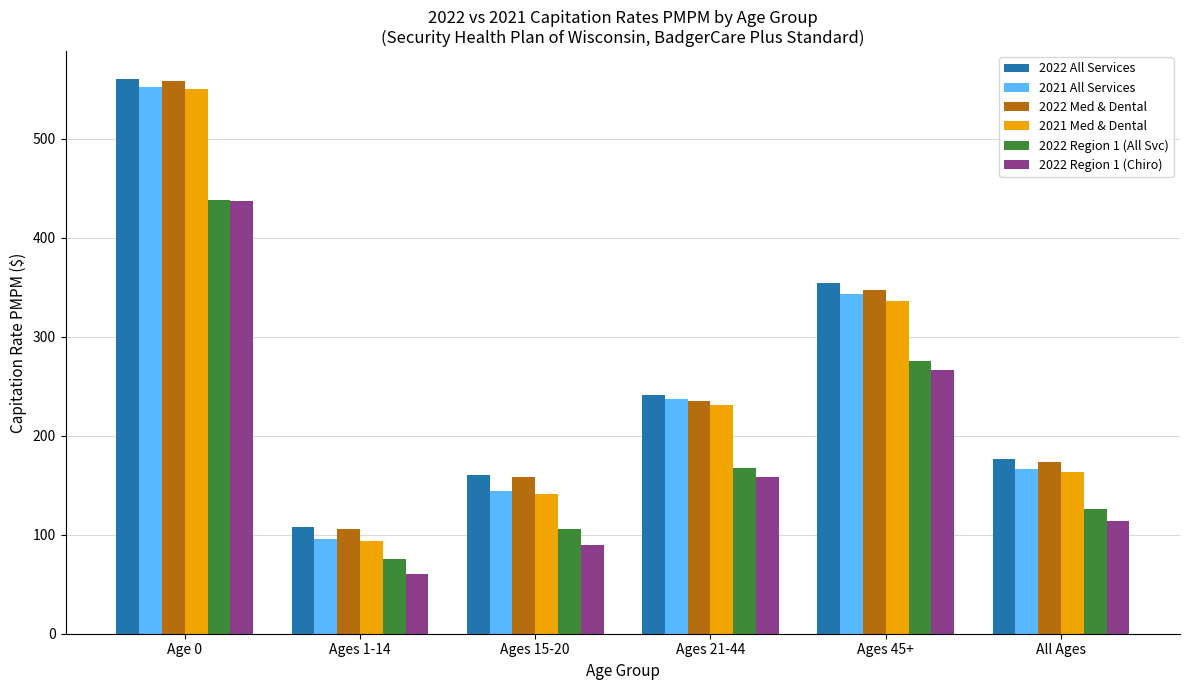

At how many categories does at least one series exceed 191?

3